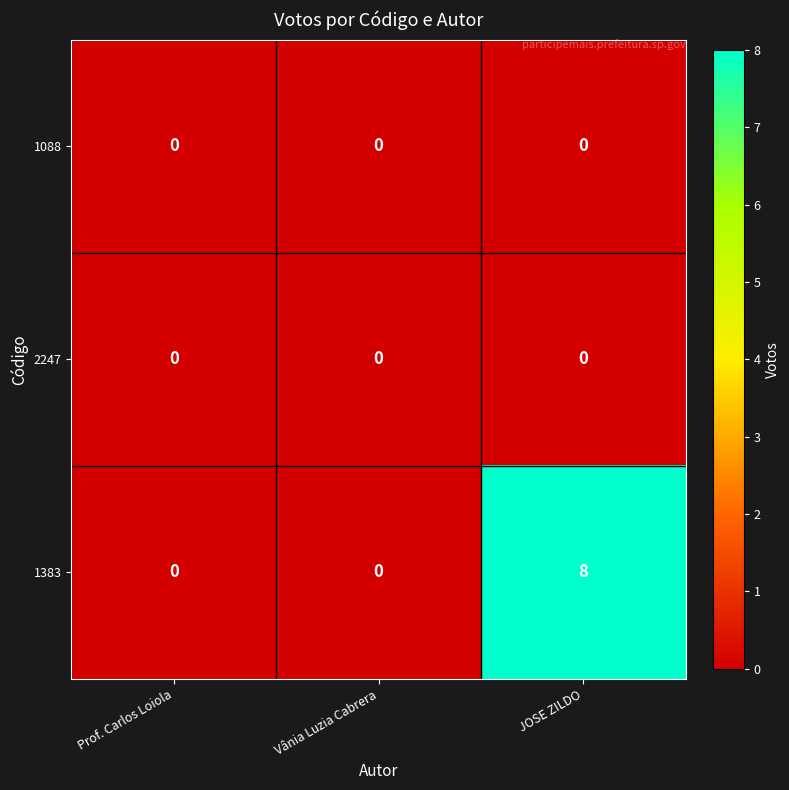

How many distinct data groups are displayed?

3